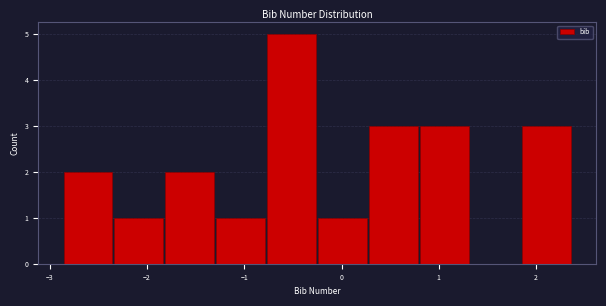

Reading left to right, transcribe this chart: for each bar, give the range it covers on the x-axis and its height. Neither the bar edges nor the heights are printed on the chart, so give them approximately, as read against the axes.

-2.9 to -2.3: 2
-2.3 to -1.8: 1
-1.8 to -1.3: 2
-1.3 to -0.8: 1
-0.8 to -0.3: 5
-0.3 to 0.3: 1
0.3 to 0.8: 3
0.8 to 1.3: 3
1.3 to 1.8: 0
1.8 to 2.4: 3